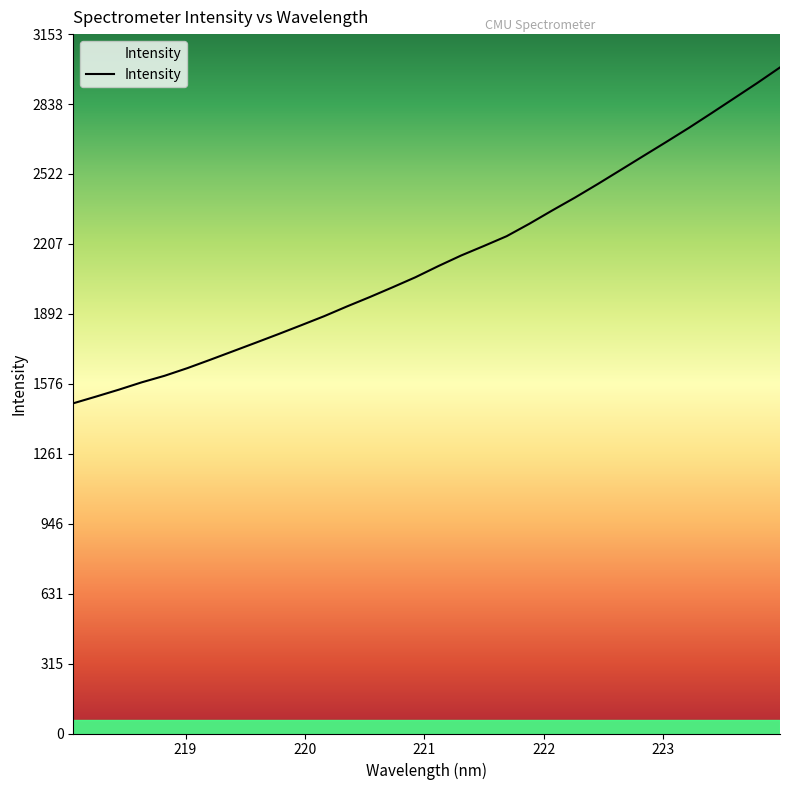

What is the average value?

2138.9